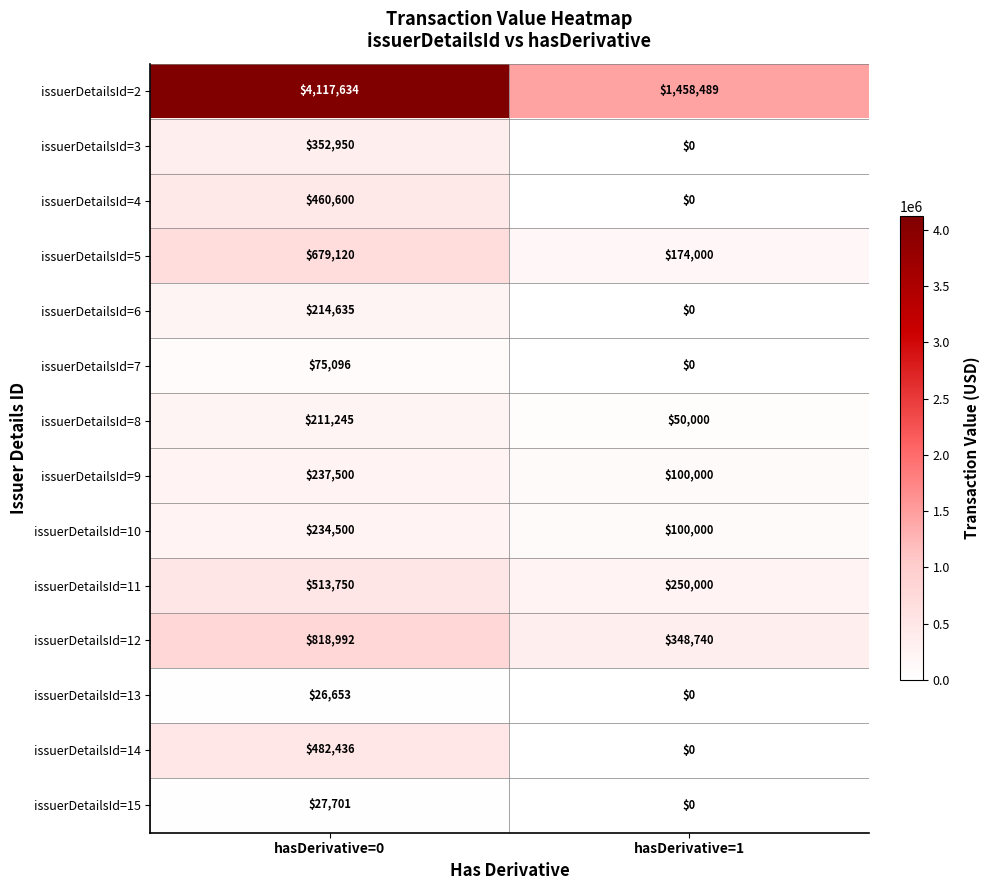

What is the greatest value displayed?

4117634